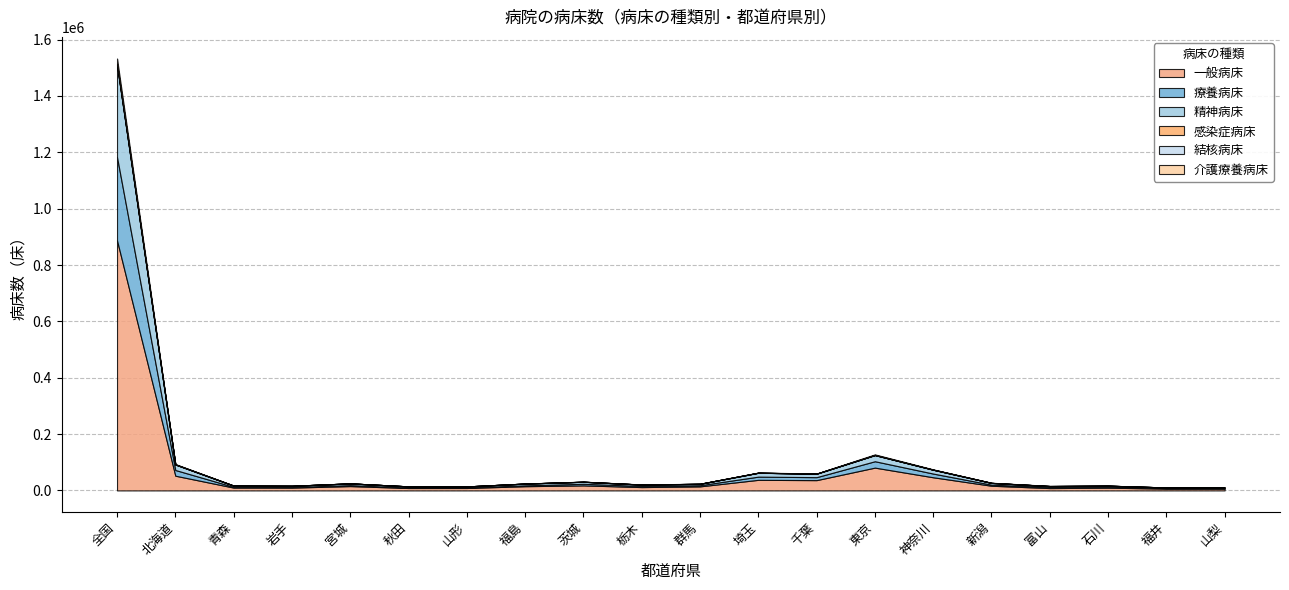

What is the average value of the 介護療養病床 series?

1325